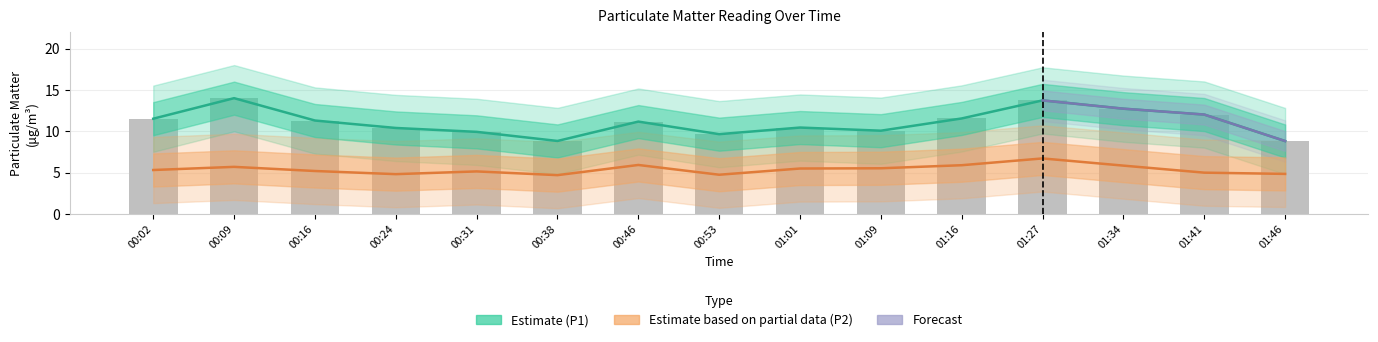

At 00:24, list the series in order from smallest to largest.

P2, P1